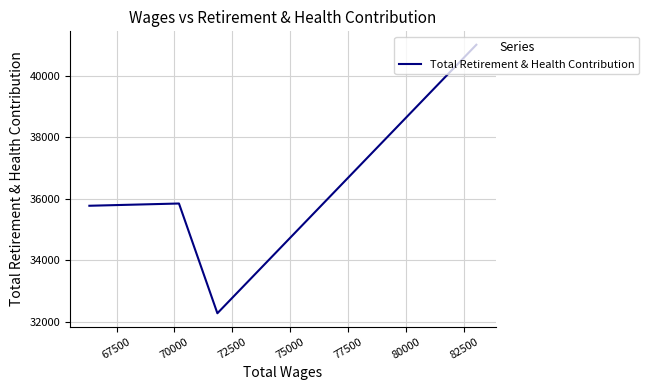

What is the maximum value shown in the chart?

41016